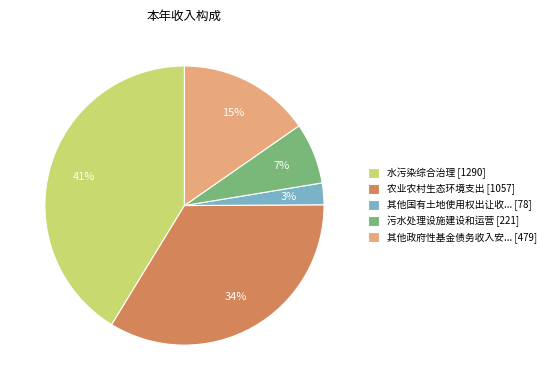

Rank the categories by value from highest to lowest.

水污染综合治理 [1290], 农业农村生态环境支出 [1057], 其他政府性基金债务收入安... [479], 污水处理设施建设和运营 [221], 其他国有土地使用权出让收... [78]